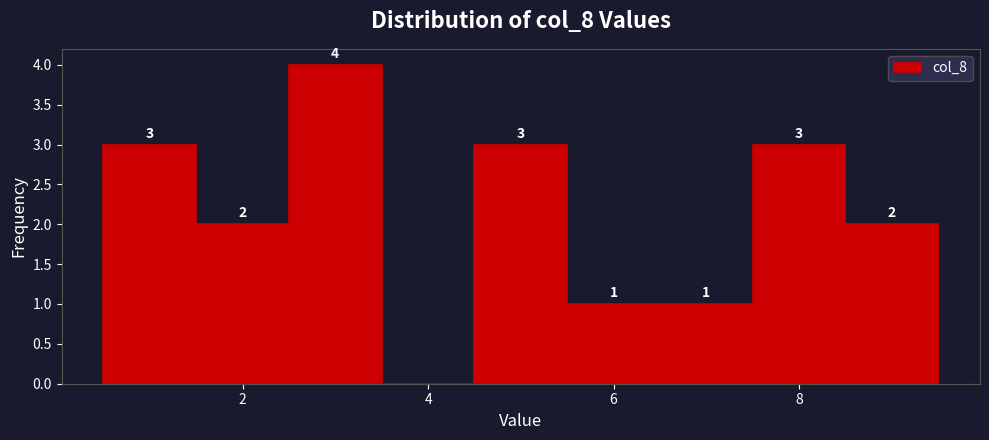

Which range on the x-axis has the tallest bar?

2.5 to 3.5